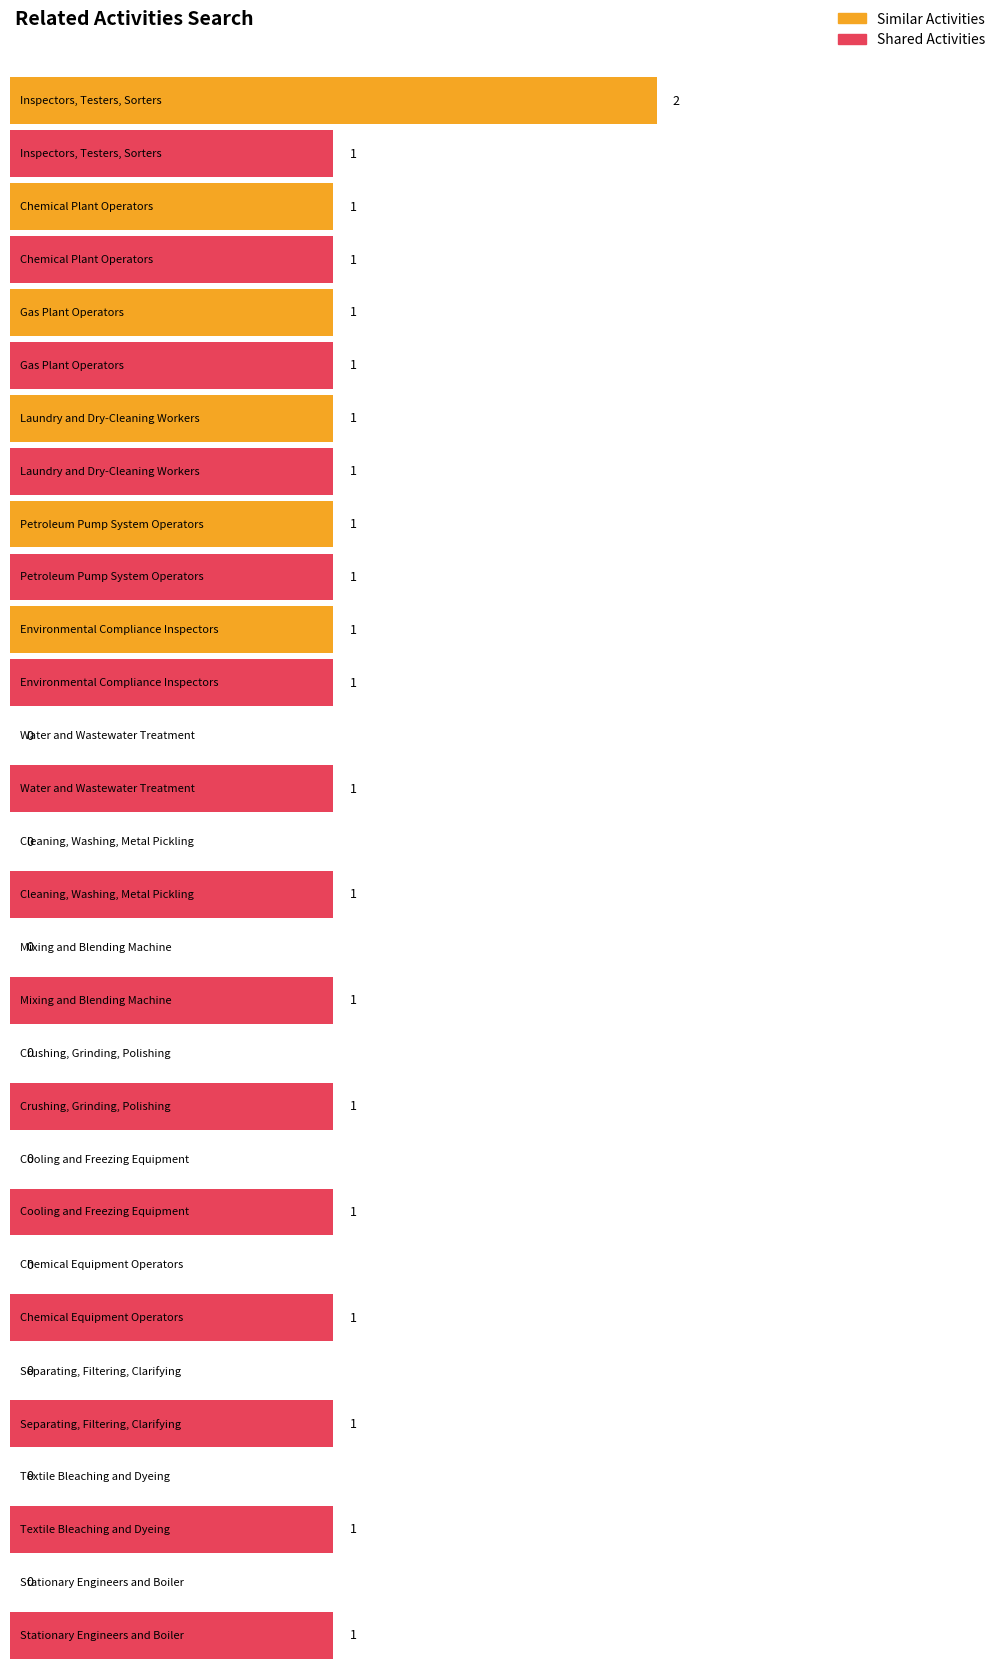

What is the difference between the maximum and minimum values in the Similar Activities series?

2